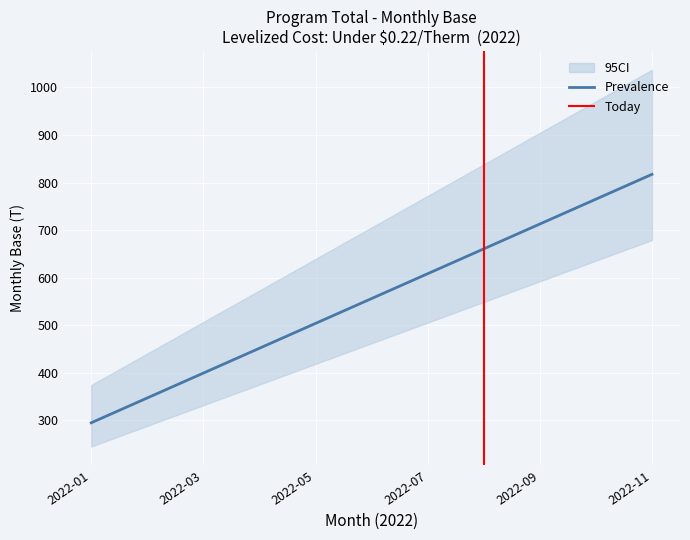

What is the maximum value for Prevalence?

817.4